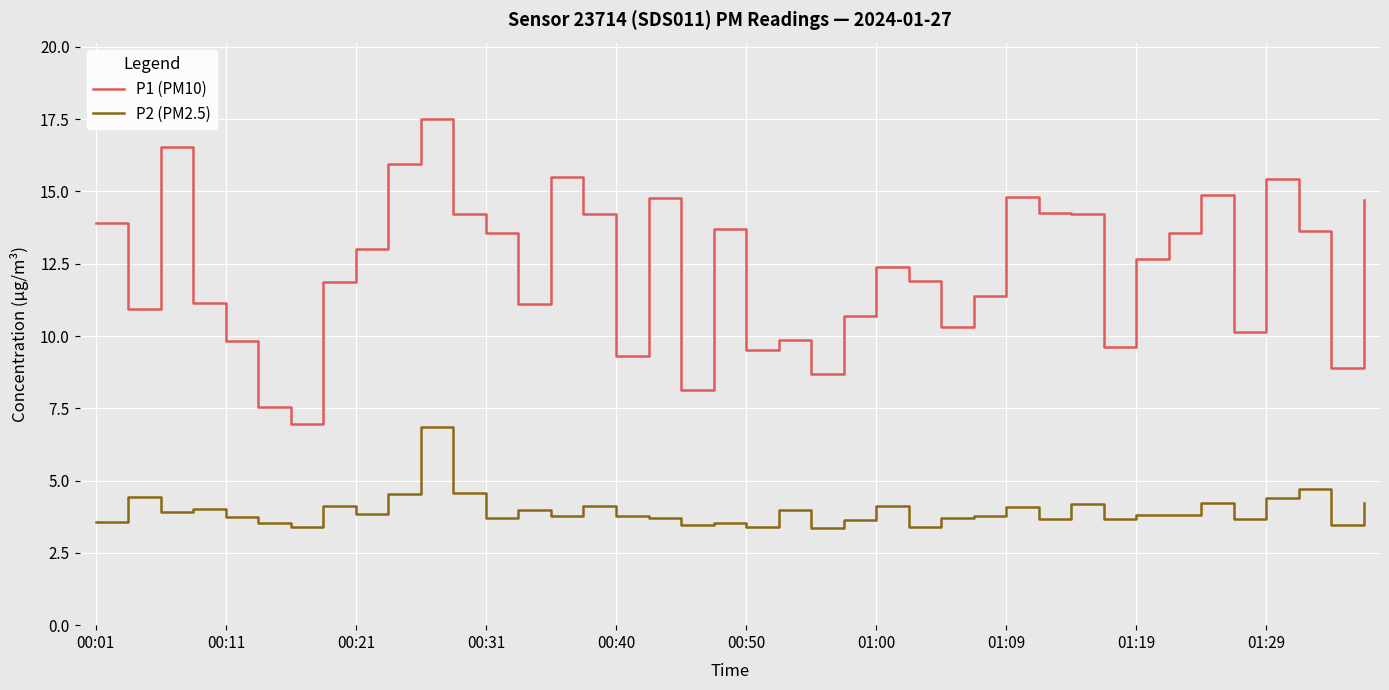

Which series has the widest spread of values?

P1 (PM10)